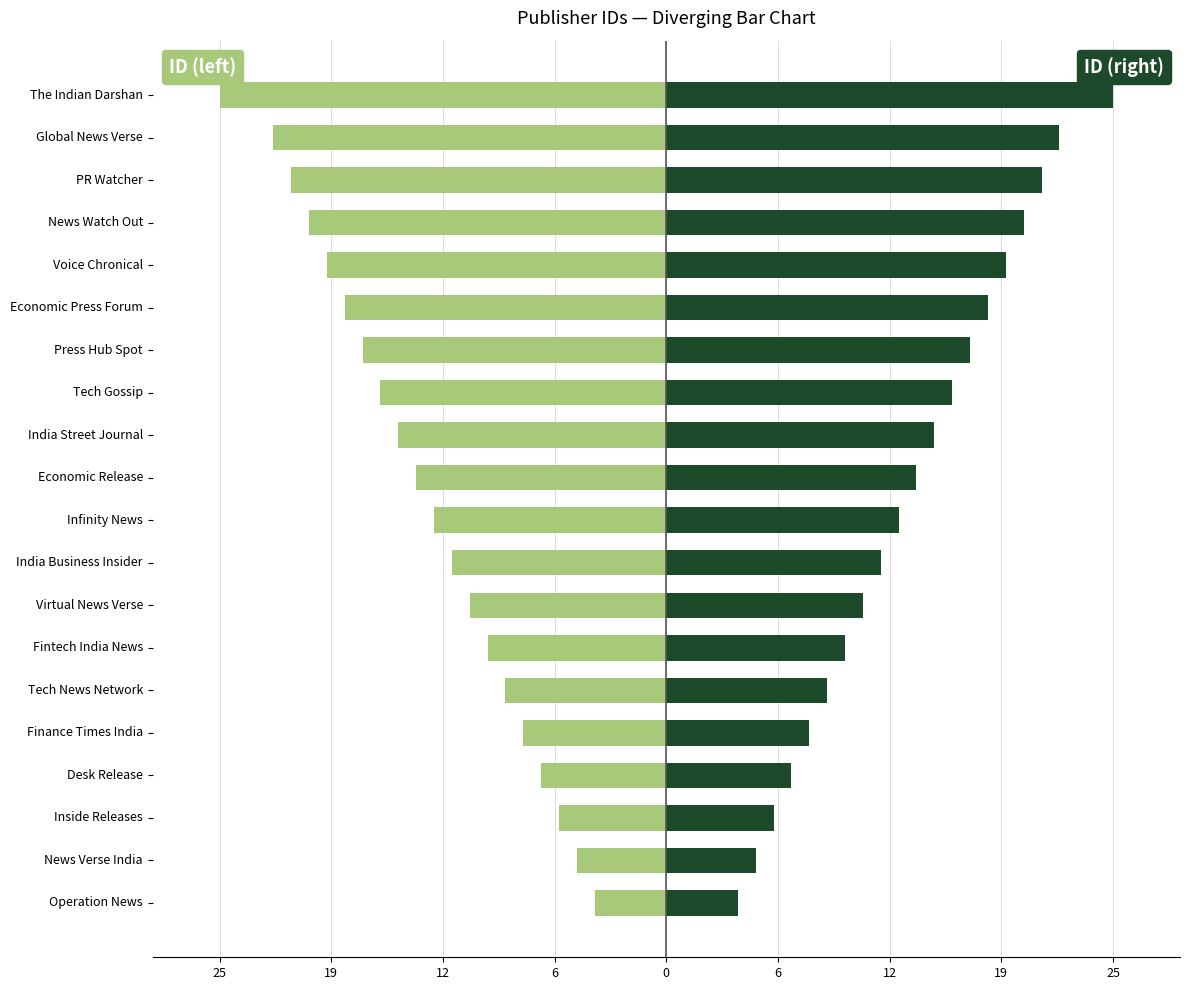

The ID (left) series shows -9 at India Street Journal. True or false?

False